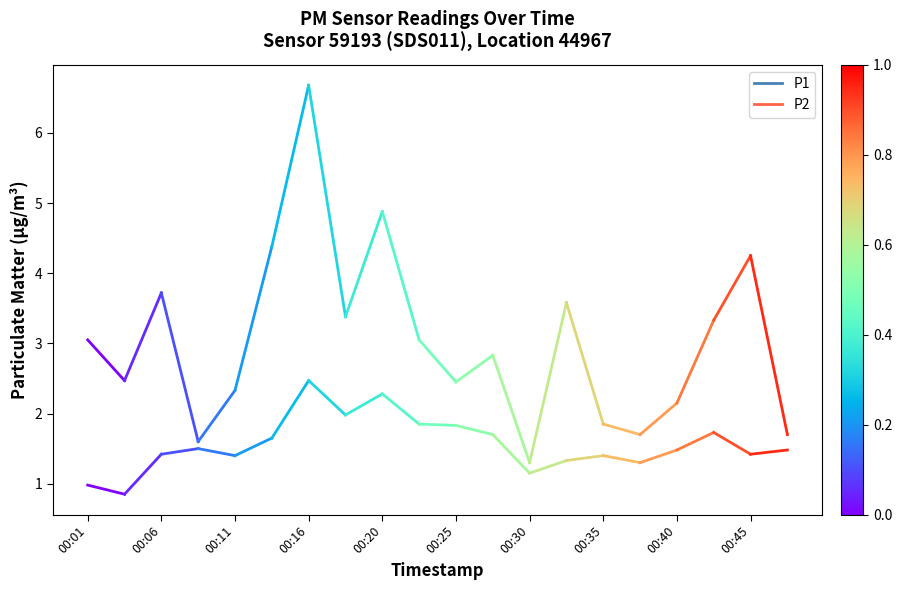

What are all the series names shown in the legend?

P1, P2